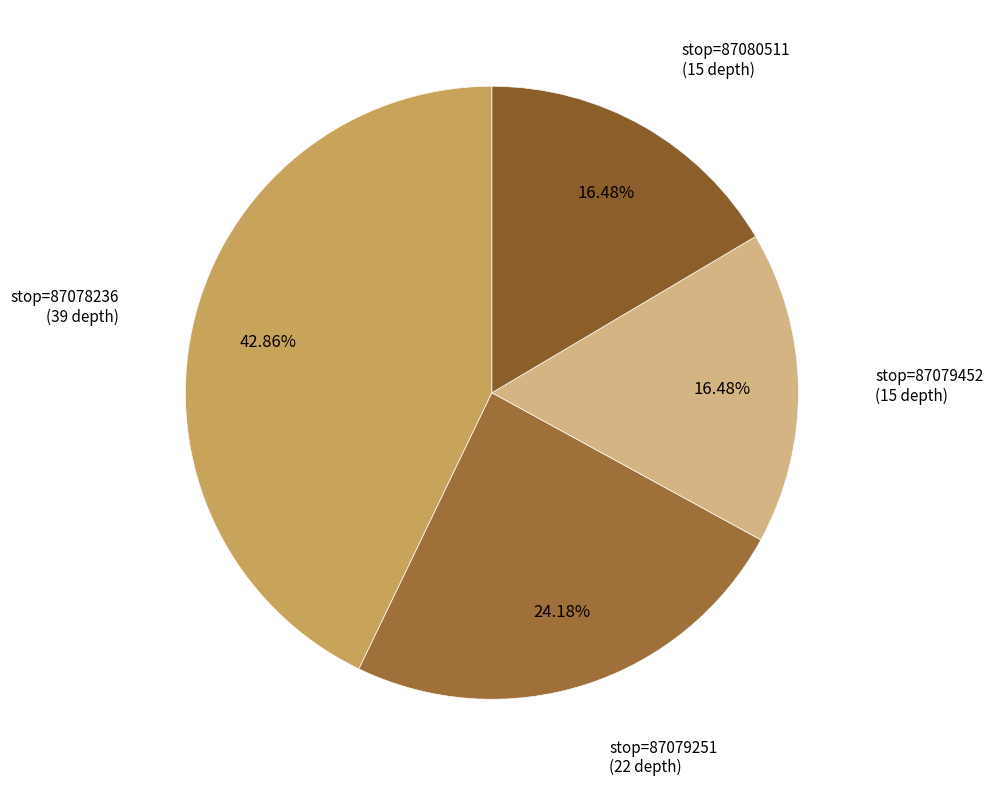

To the nearest percent, what is the difference between the largest and smallest slice percentages?

26%